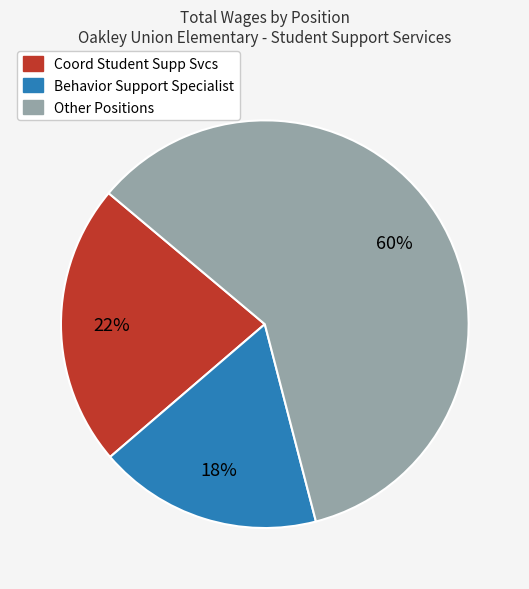

To the nearest percent, what is the difference between the largest and smallest slice percentages?

42%